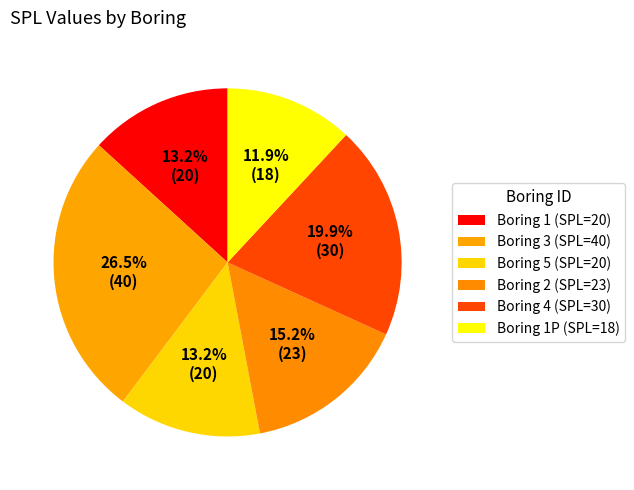

Count the number of slices in the pie.

6